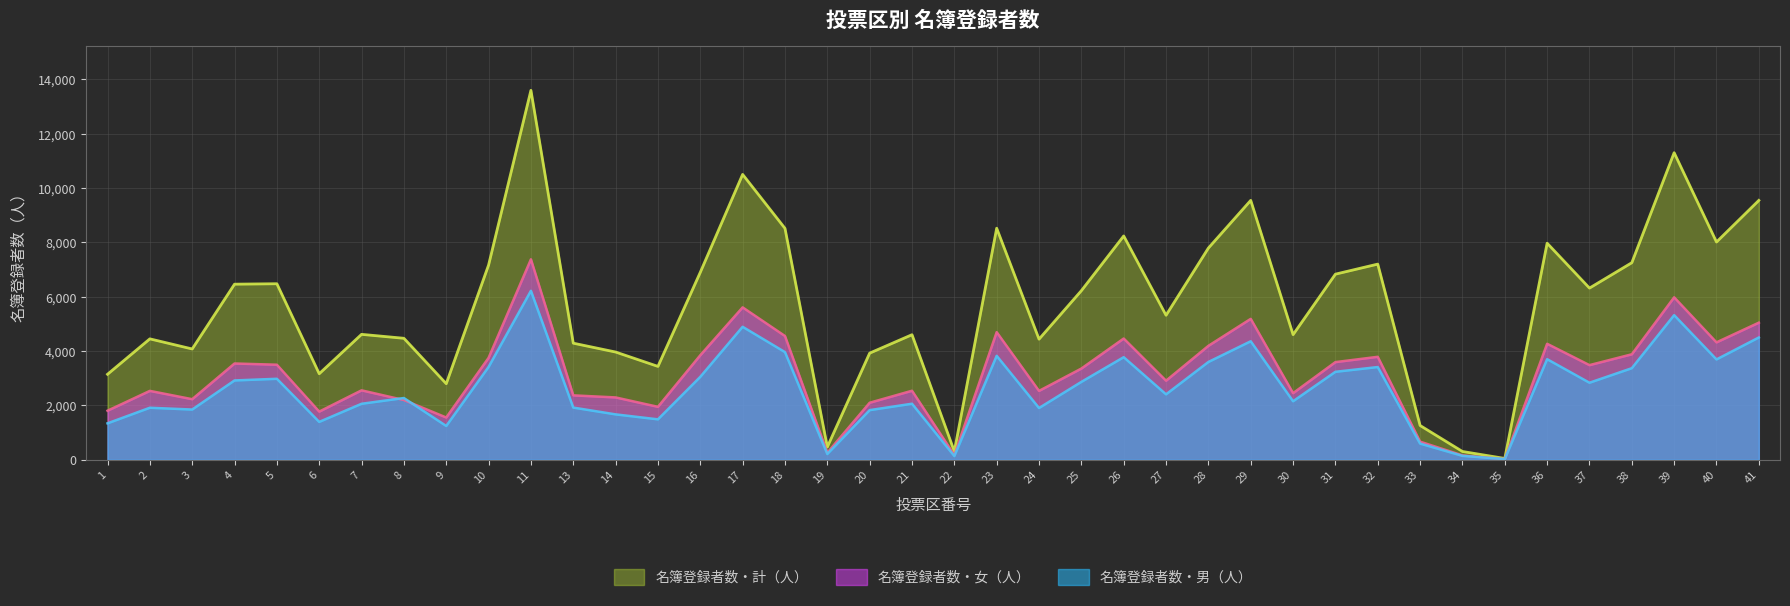

Reading left to right, what are all the values shown in this chart?

名簿登録者数・男（人）: 1=1341	2=1915	3=1849	4=2920	5=2981	6=1394	7=2061	8=2273	9=1244	10=3417	11=6220	13=1921	14=1671	15=1488	16=3053	17=4895	18=3963	19=212	20=1827	21=2063	22=137	23=3826	24=1905	25=2867	26=3776	27=2409	28=3600	29=4362	30=2154	31=3238	32=3413	33=595	34=144	35=25	36=3703	37=2836	38=3371	39=5324	40=3694	41=4501
名簿登録者数・女（人）: 1=1806	2=2536	3=2230	4=3544	5=3499	6=1773	7=2556	8=2199	9=1556	10=3752	11=7380	13=2371	14=2295	15=1949	16=3848	17=5610	18=4556	19=258	20=2099	21=2541	22=170	23=4698	24=2535	25=3358	26=4463	27=2911	28=4194	29=5187	30=2452	31=3595	32=3790	33=666	34=161	35=23	36=4270	37=3484	38=3883	39=5980	40=4322	41=5047
名簿登録者数・計（人）: 1=3147	2=4451	3=4079	4=6464	5=6480	6=3167	7=4617	8=4472	9=2800	10=7169	11=13600	13=4292	14=3966	15=3437	16=6901	17=10505	18=8519	19=470	20=3926	21=4604	22=307	23=8524	24=4440	25=6225	26=8239	27=5320	28=7794	29=9549	30=4606	31=6833	32=7203	33=1261	34=305	35=48	36=7973	37=6320	38=7254	39=11304	40=8016	41=9548